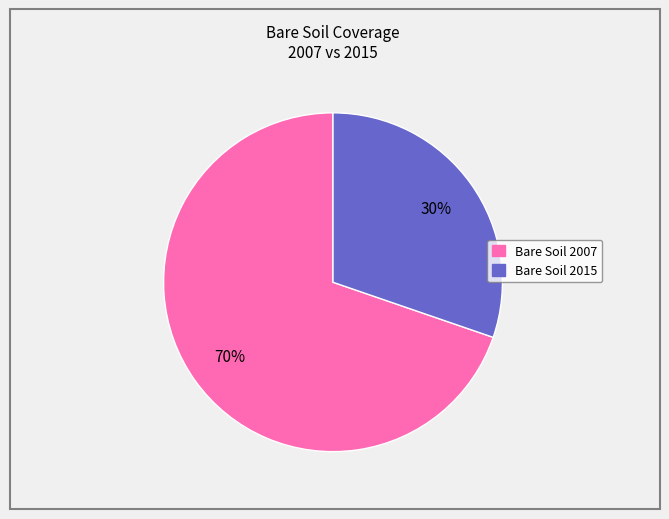

Rank the categories by value from lowest to highest.

Bare Soil 2015, Bare Soil 2007